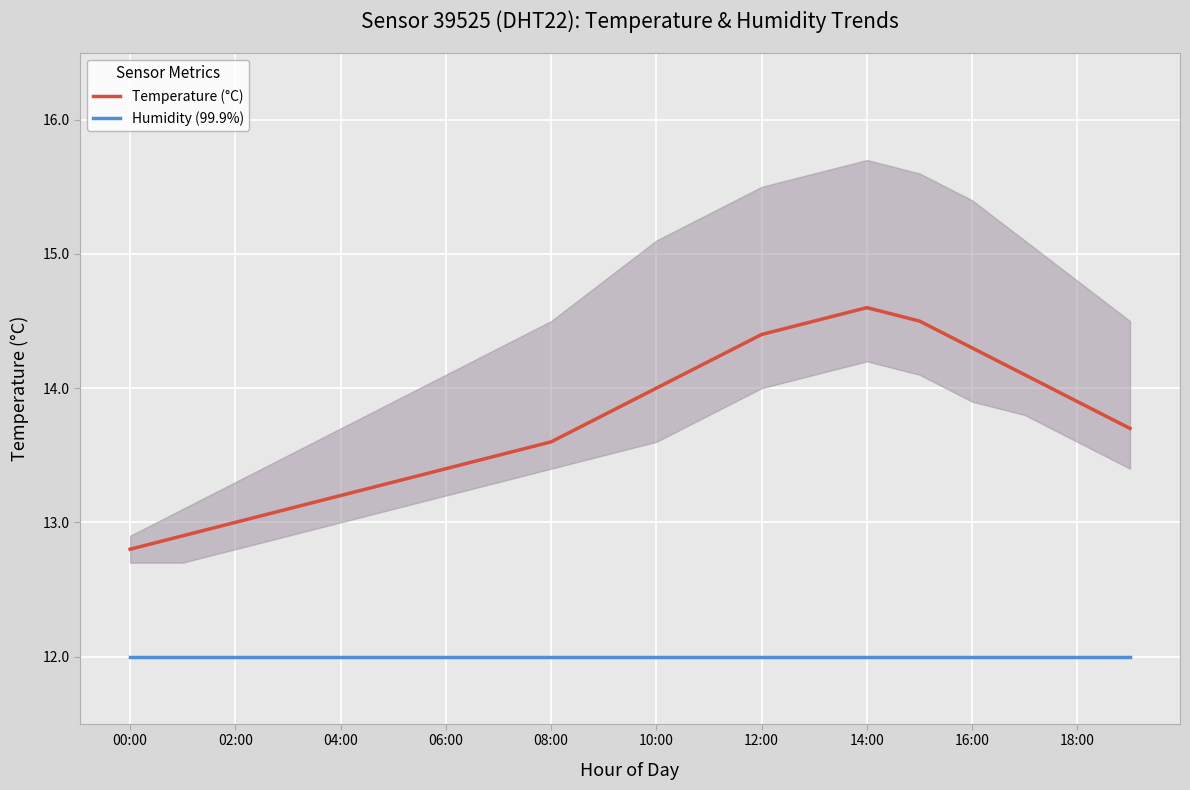

Is the value of Humidity (99.9%) at 12:00 greater than the value of Temperature (°C) at 14:00?

No